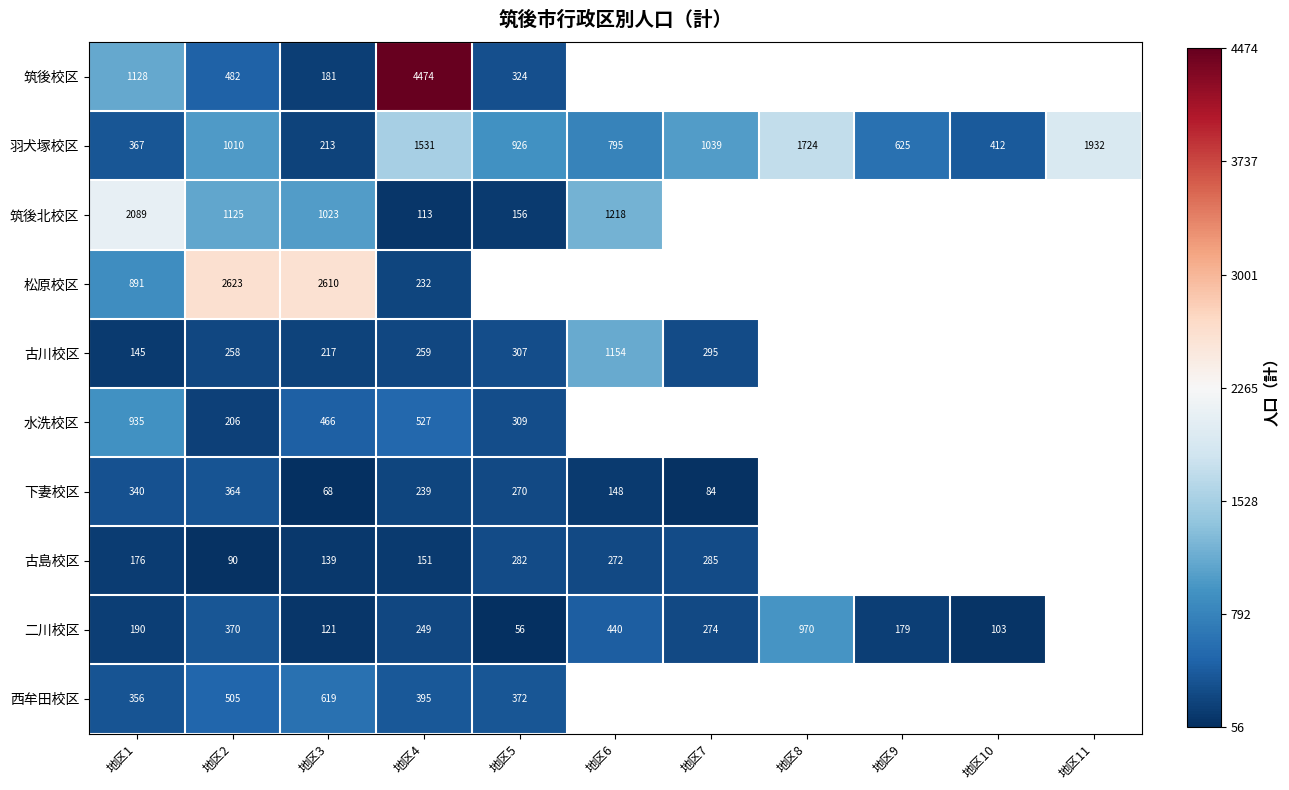

Is it true that 羽犬塚校区 equals 795 at 地区6?

True